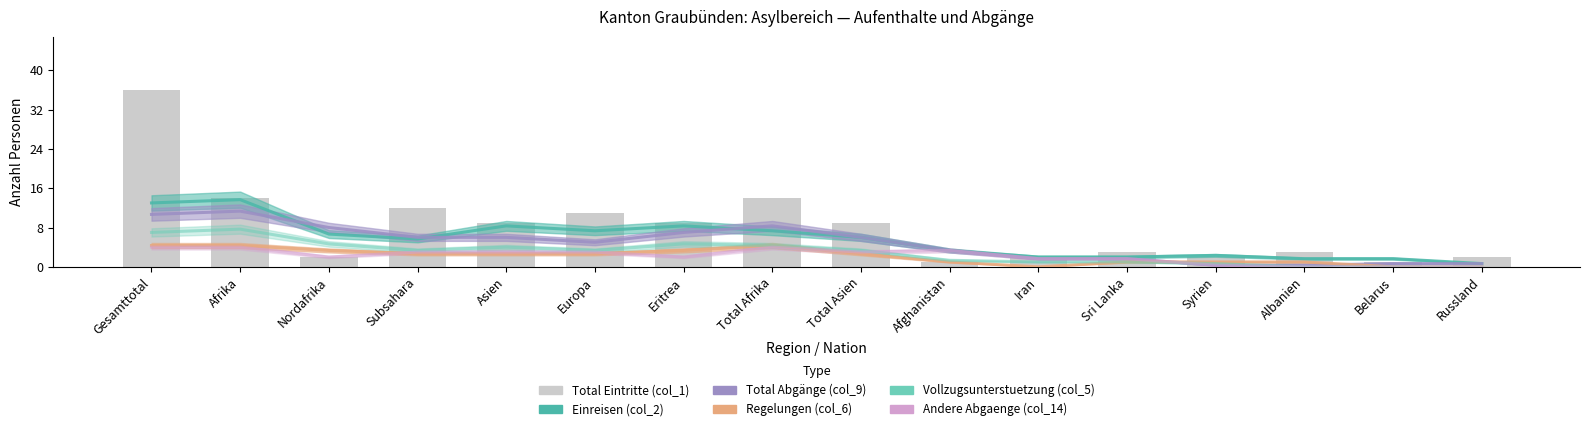

Where is Vollzugsunterstuetzung (col_5) nearest to the value 3?

Subsahara